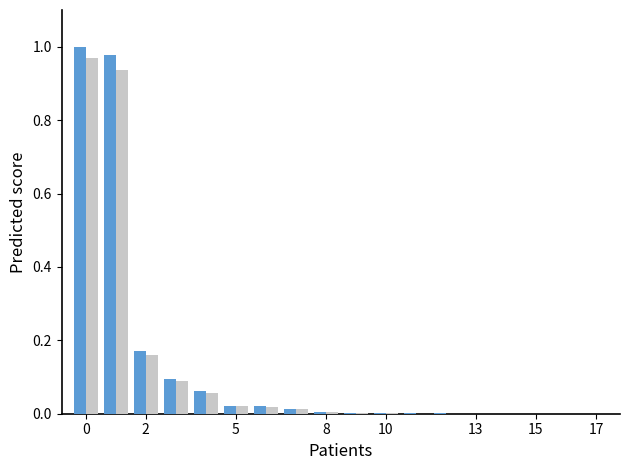

How many series are shown in this chart?

2